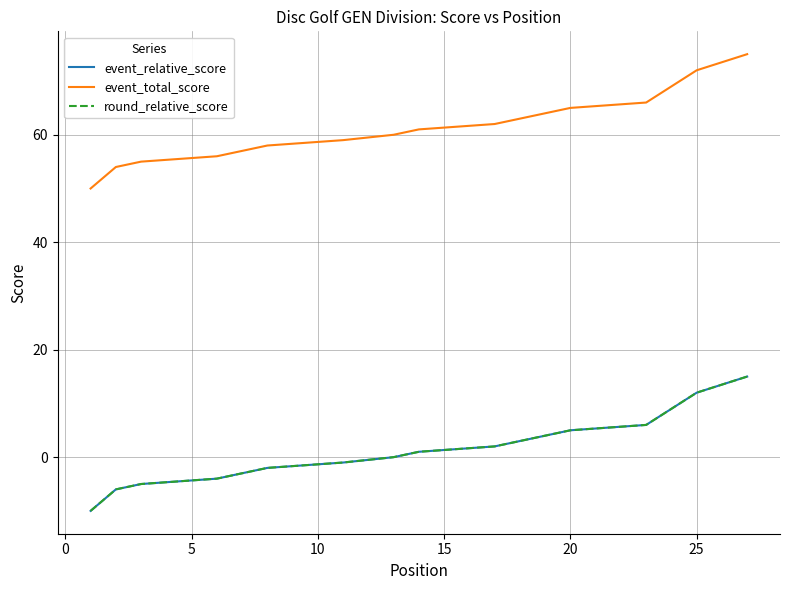

How many lines are shown in the chart?

3